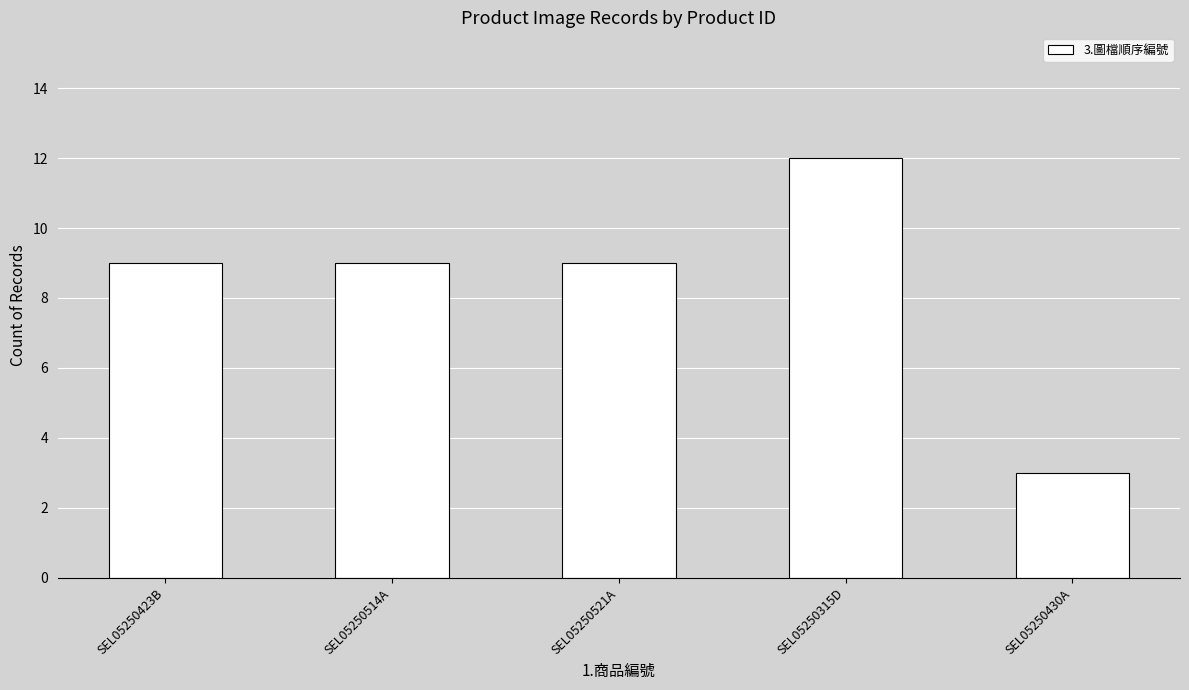

What is the average value?

8